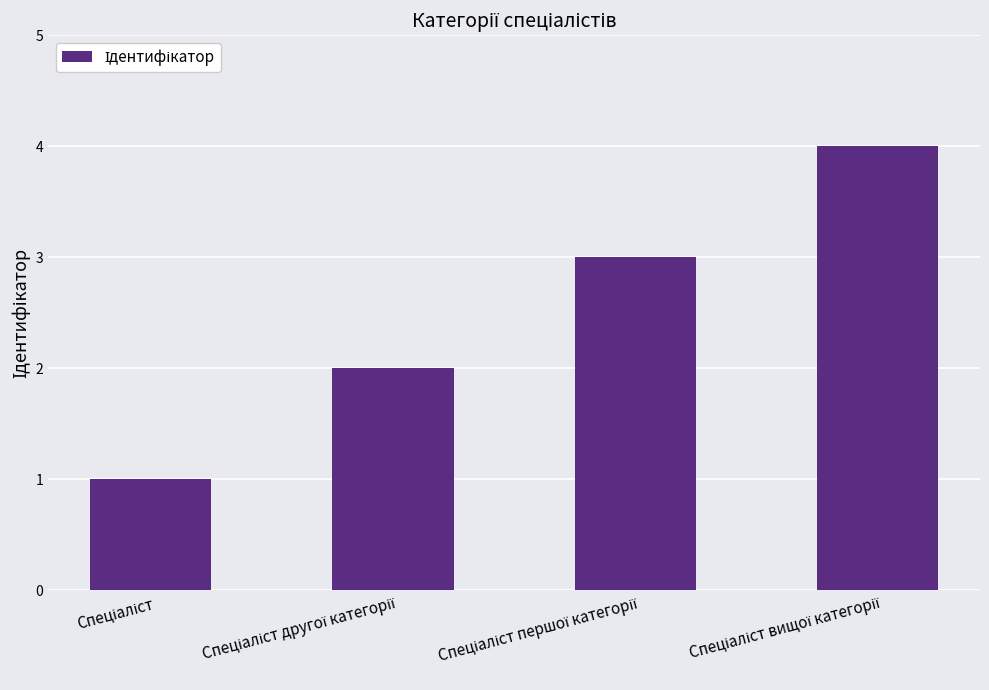

What is the difference between the maximum and minimum values?

3